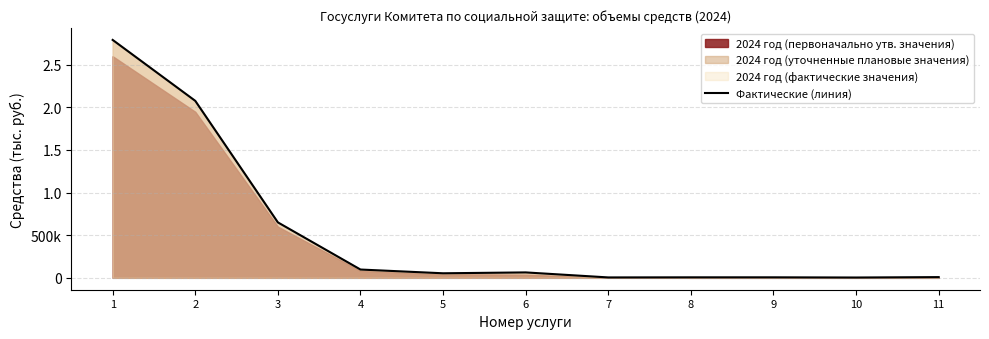

The value at 3 is 649884.8. True or false?

True